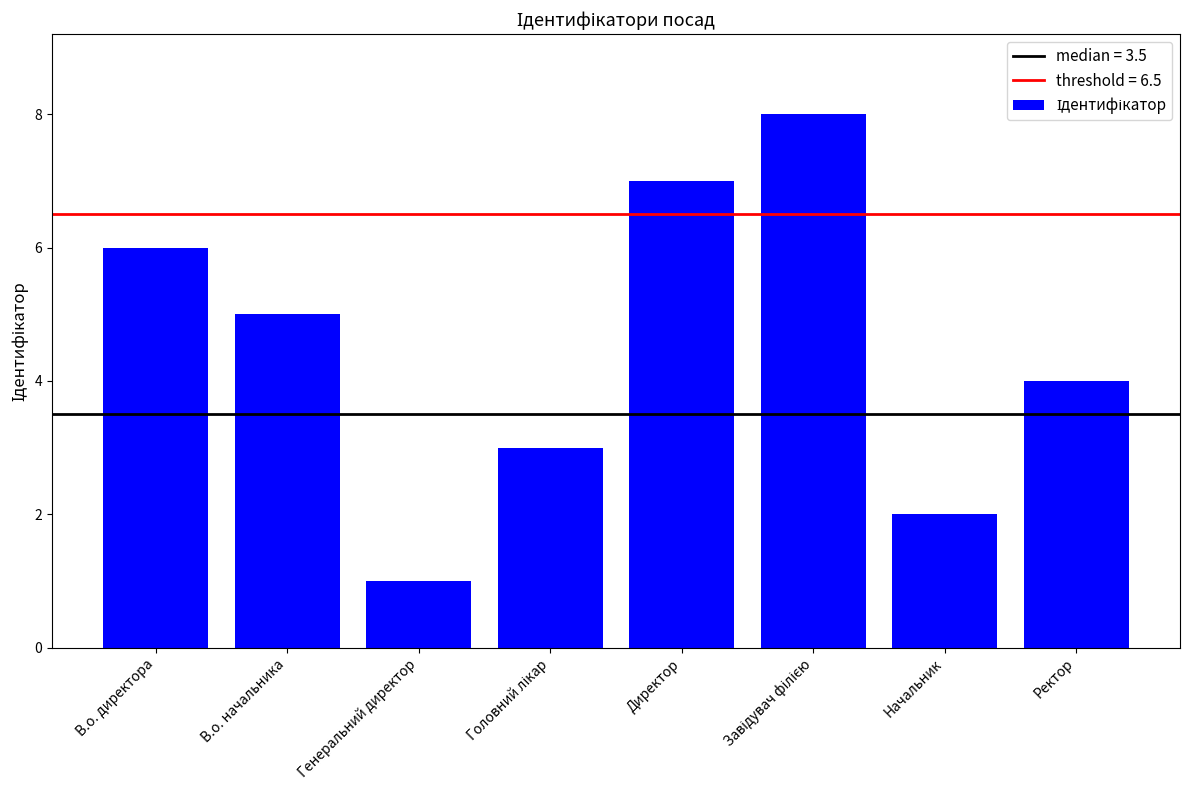

Which has a higher value, Генеральний директор or Директор?

Директор